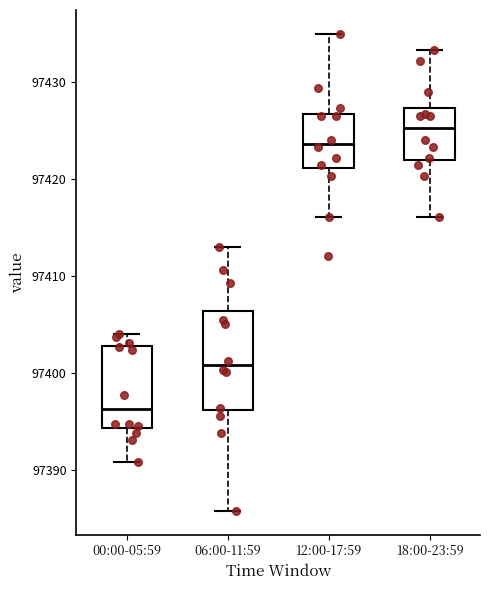

Reading left to right, transcribe this box plot: for each box, give where its median line is, the range the box spans, and where its two whiskers end, as read against the y-axis. The values are not printed on the chart, so give them approximately, as read against the axis.

00:00-05:59: median 97396, box 97394 to 97403, whiskers 97391 to 97404
06:00-11:59: median 97401, box 97396 to 97406, whiskers 97386 to 97413
12:00-17:59: median 97424, box 97421 to 97427, whiskers 97416 to 97435
18:00-23:59: median 97425, box 97422 to 97427, whiskers 97416 to 97433